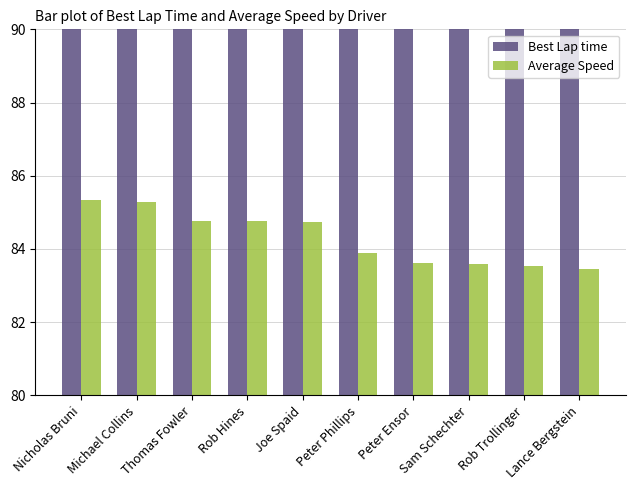

At which category is the sum across all series the highest?

Lance Bergstein